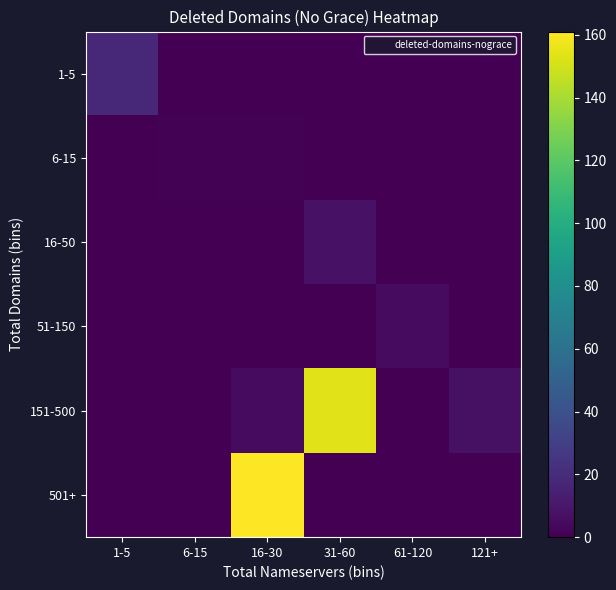

Which category has the highest value across all series?

16-30